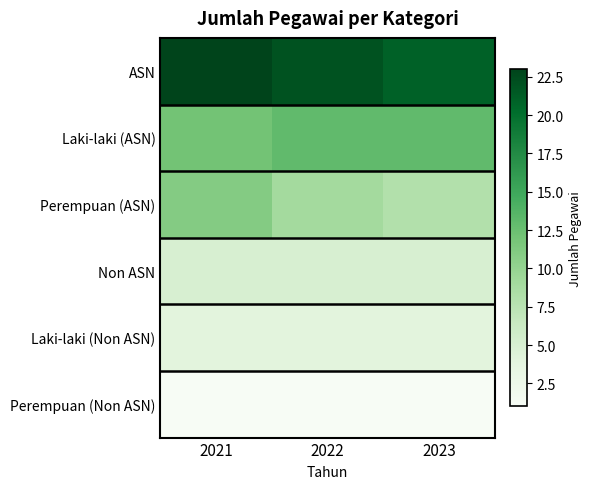

Which category has the highest value across all series?

2021